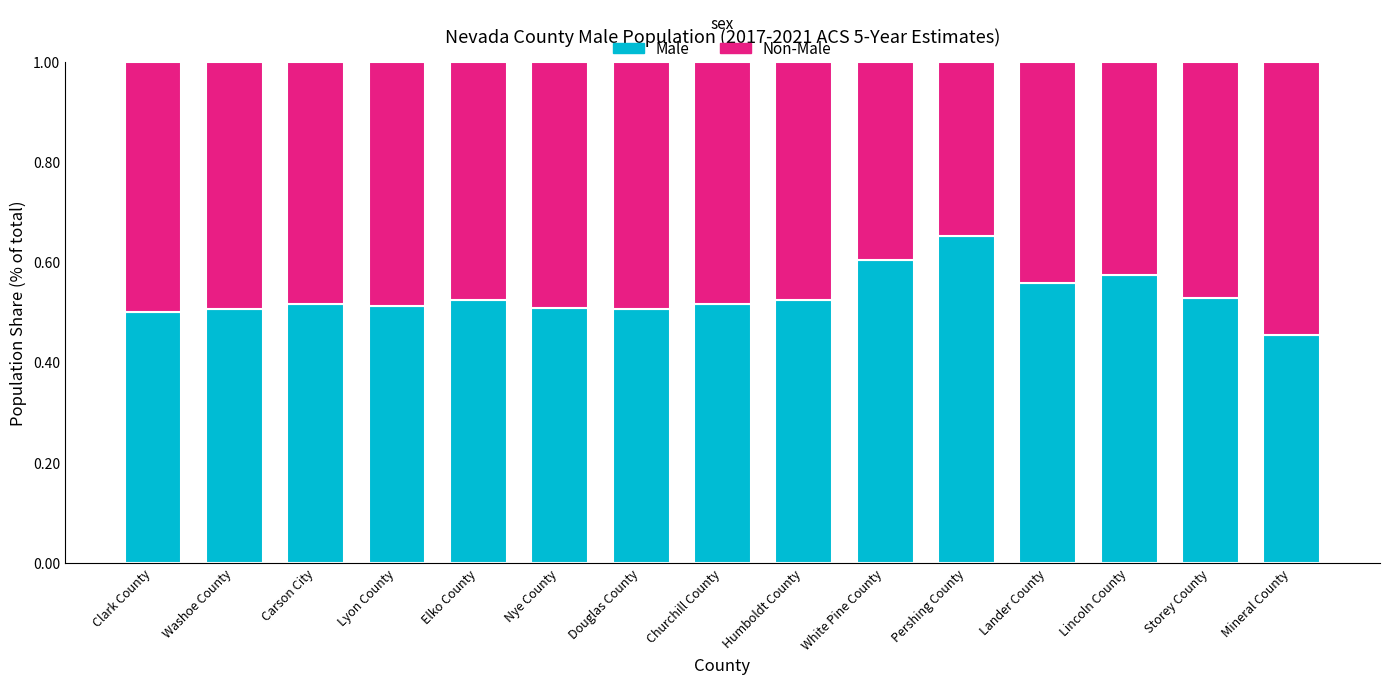

What is the sum of the Male values at White Pine County and Storey County?

1.1